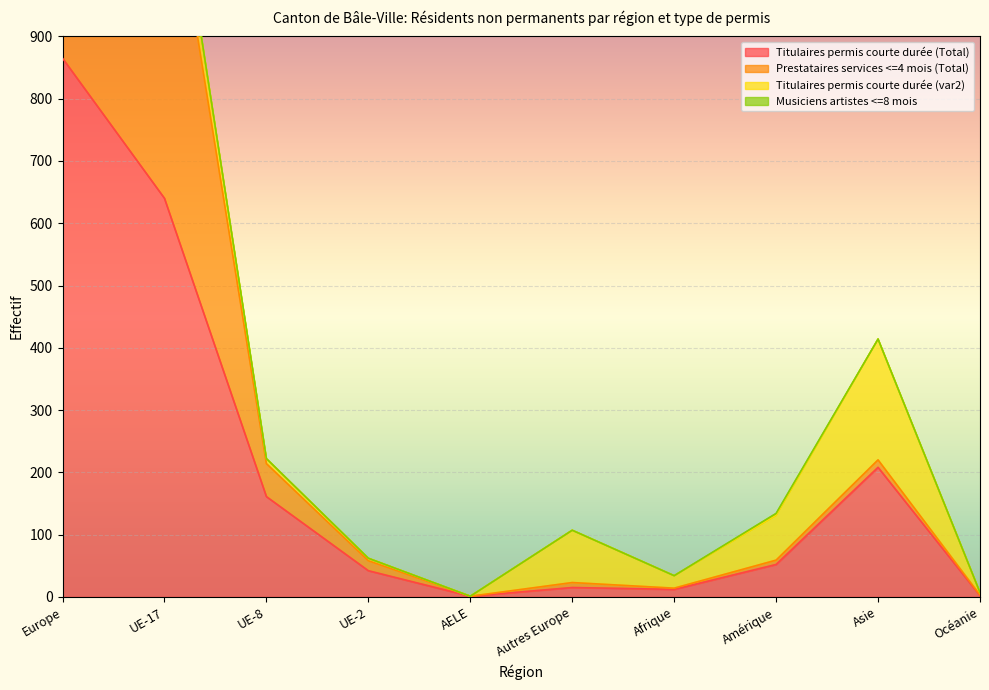

True or false: Titulaires permis courte durée (Total) has a value of 42 at UE-2.

True